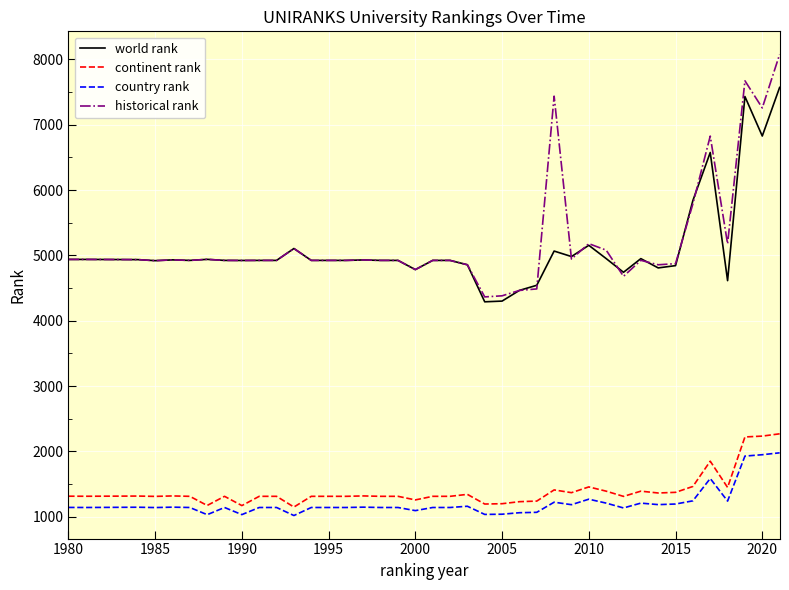

What is the minimum value for world rank?

4289.0